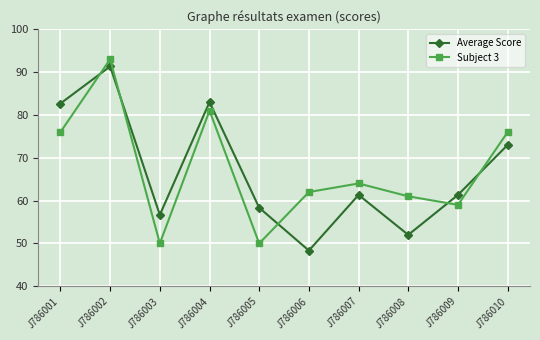

In Subject 3, how many points are lower than both neighbors (excluding endpoints)?

3